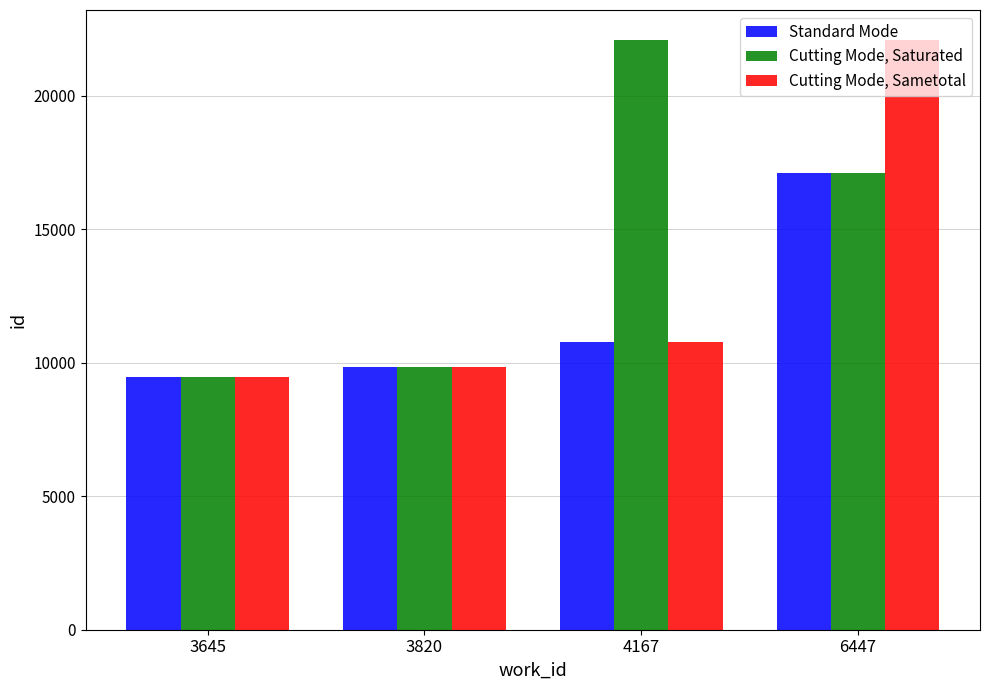

True or false: Cutting Mode, Sametotal has a value of 9840 at 3820.

True